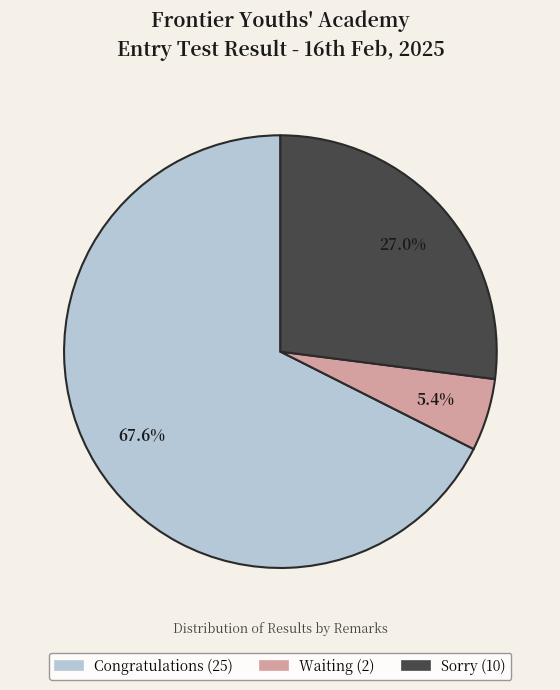

How many slices are in this pie chart?

3